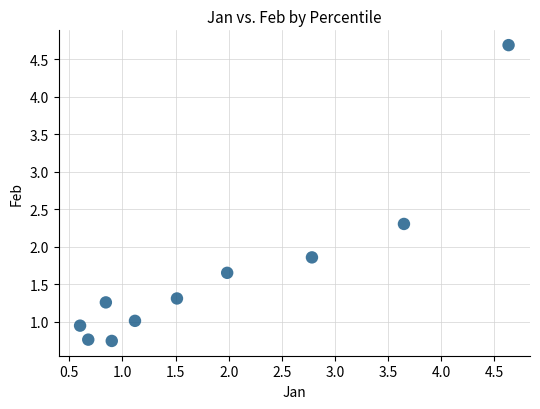

What is the range of Y values (max minus min)?

3.9